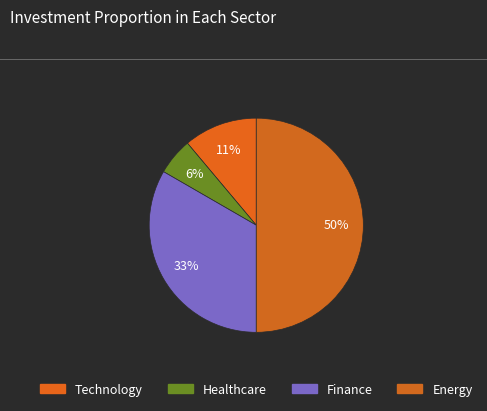

How many slices are in this pie chart?

4